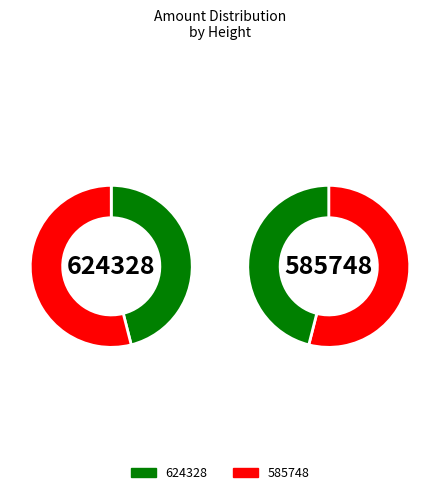

What percentage is the 624328 slice, to the nearest percent?

46%